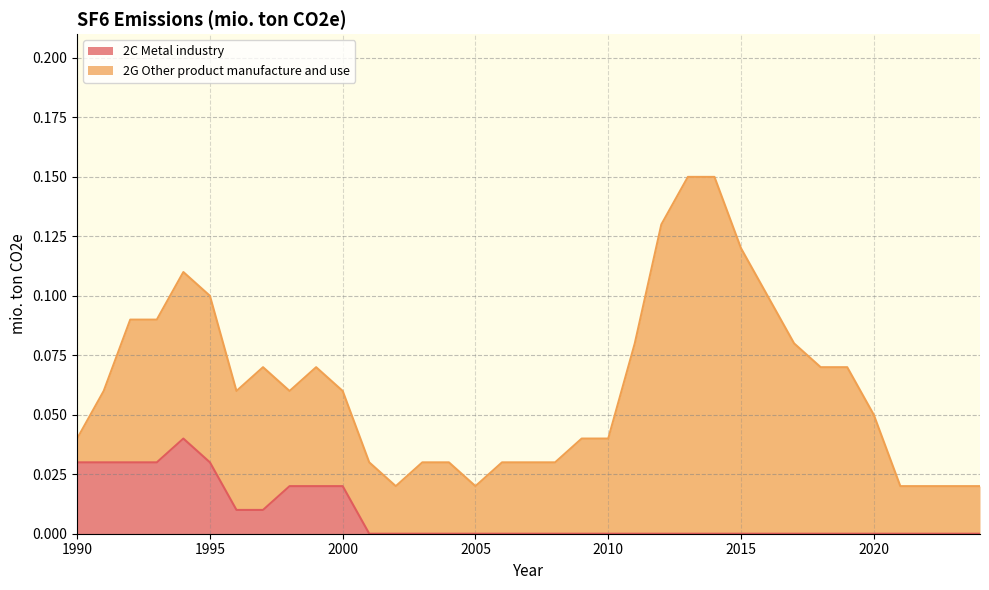

How many data points are above 0?

11